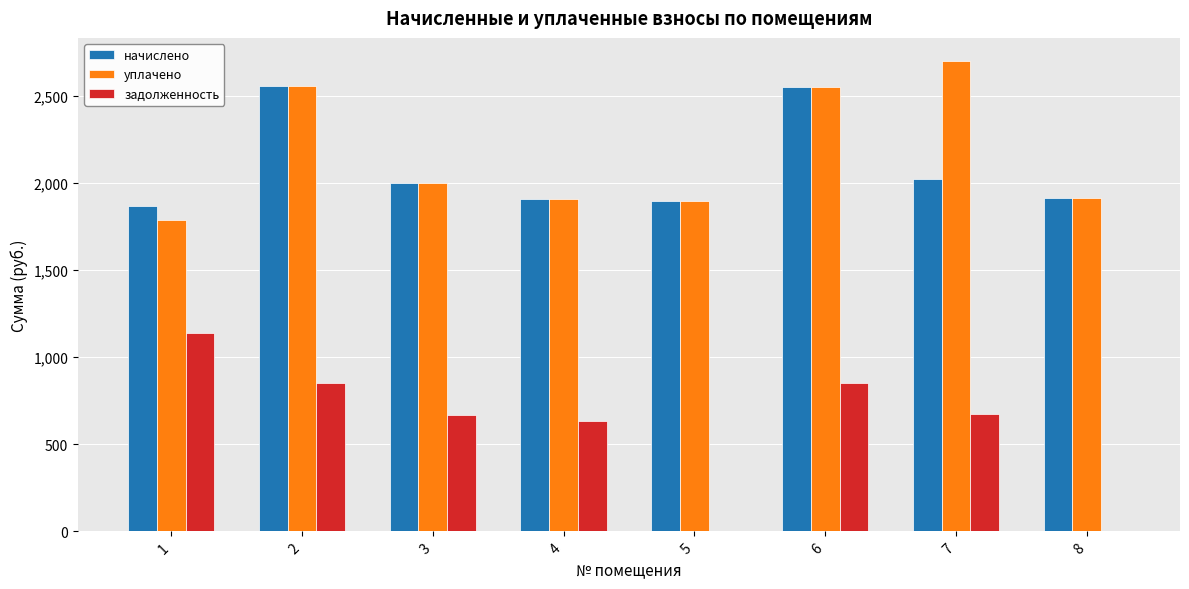

True or false: начислено has a value of 2699.3 at 3.

False